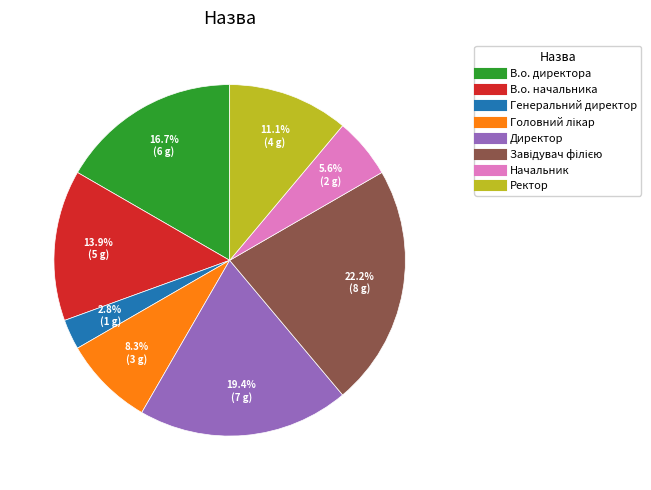

Which has a higher value, Начальник or В.о. начальника?

В.о. начальника